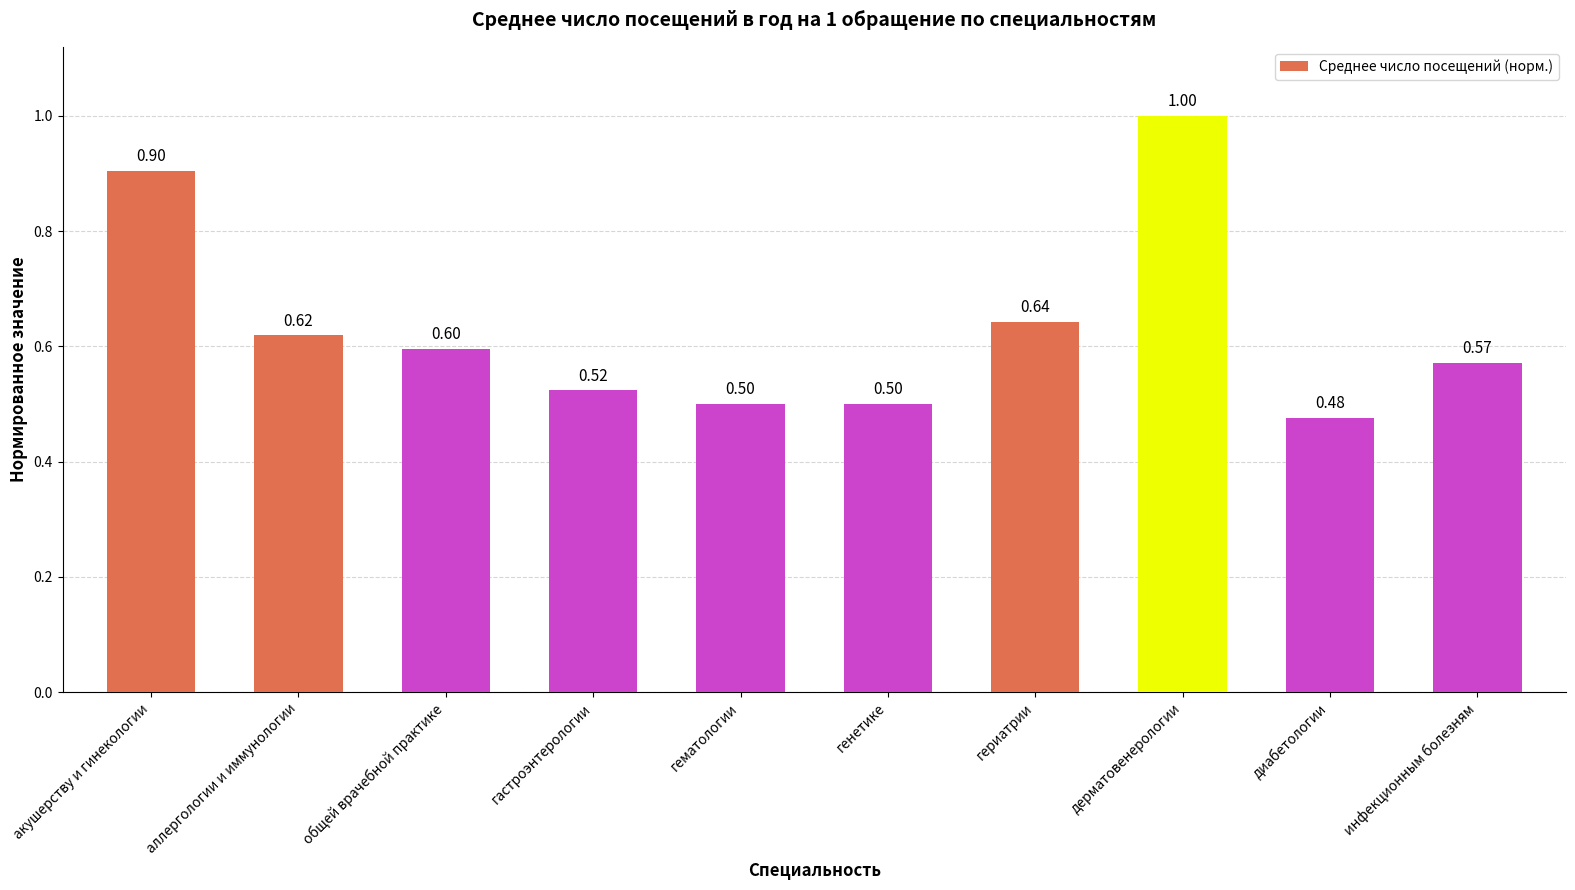

How many bars are there in total?

10